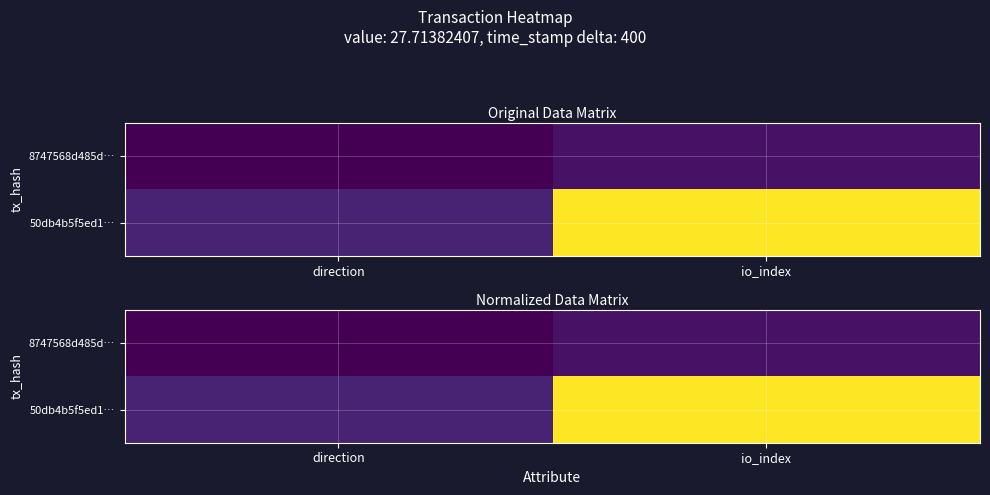

The 50db4b5f5ed1… series shows 0.1 at direction. True or false?

True